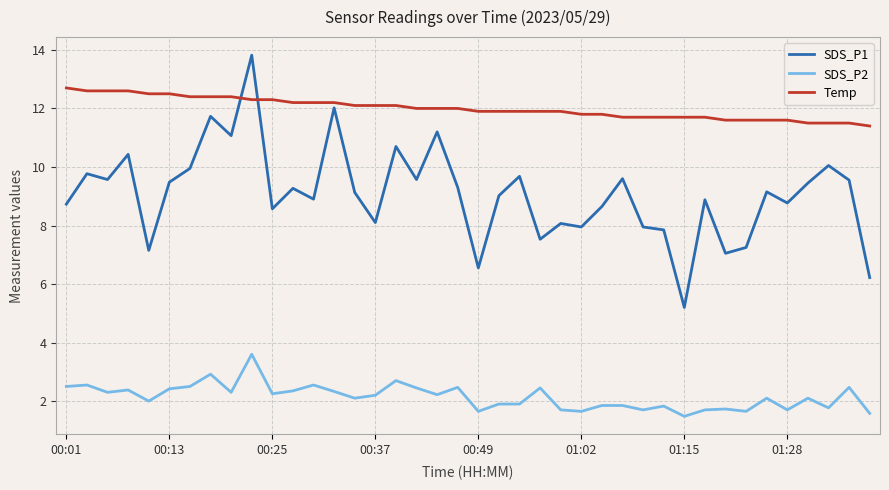

What is the minimum value for SDS_P2?

1.5